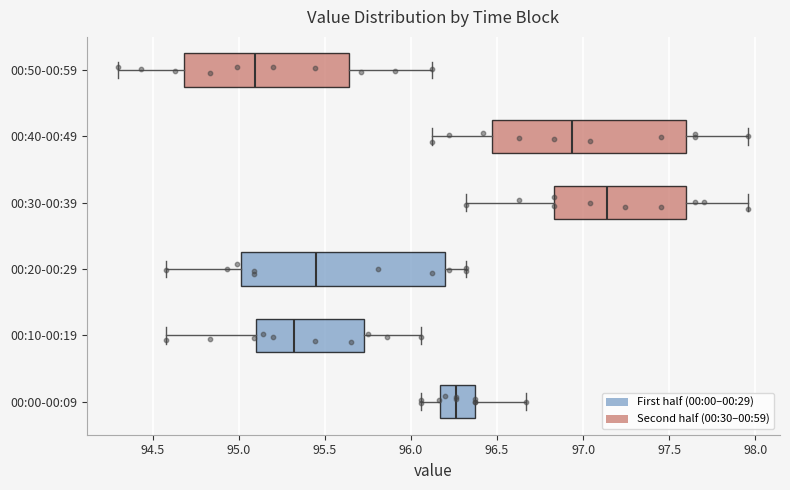

Where does the median line of the box for 00:30-00:39 sit on the x-axis? The values are not printed on the chart, so give them approximately, as read against the axis.

97.15